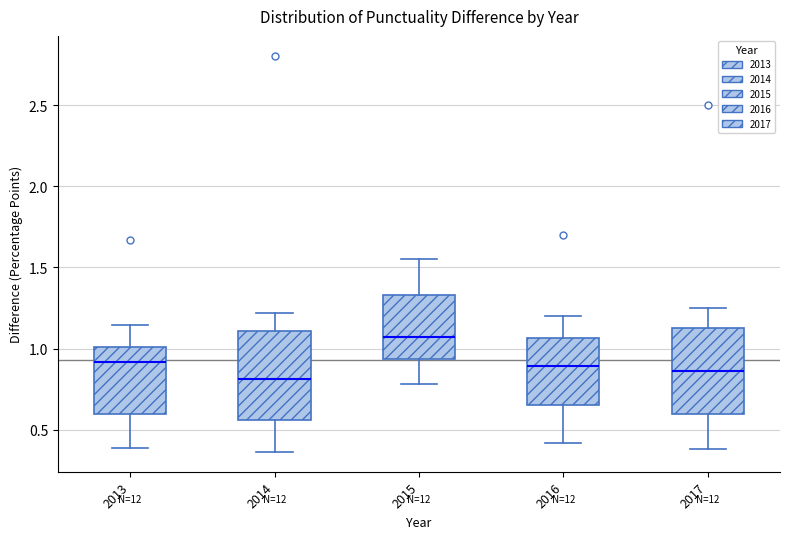

Reading left to right, transcribe this box plot: for each box, give where its median line is, the range the box spans, and where its two whiskers end, as read against the y-axis. The values are not printed on the chart, so give them approximately, as read against the axis.

2013: median 0.90, box 0.60 to 1.00, whiskers 0.40 to 1.15
2014: median 0.80, box 0.55 to 1.10, whiskers 0.35 to 1.20
2015: median 1.05, box 0.95 to 1.35, whiskers 0.80 to 1.55
2016: median 0.90, box 0.65 to 1.05, whiskers 0.40 to 1.20
2017: median 0.85, box 0.60 to 1.15, whiskers 0.40 to 1.25